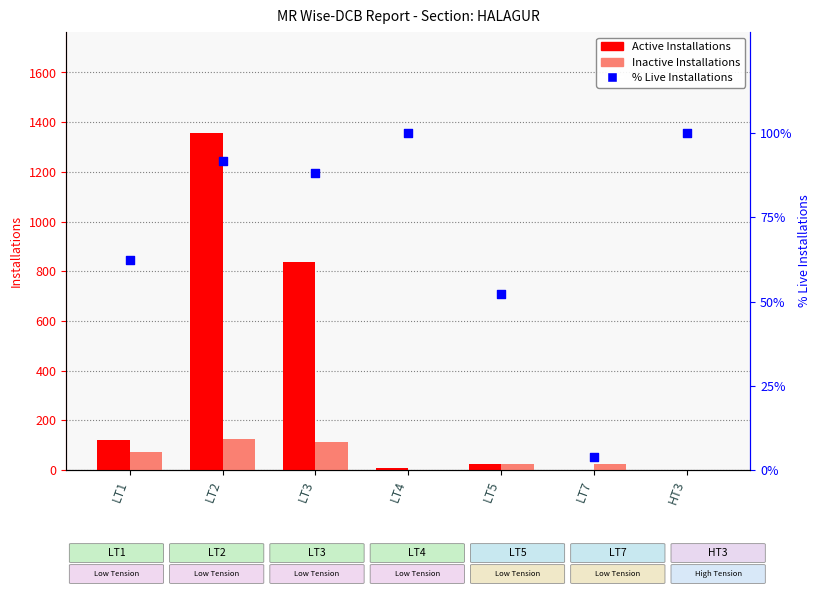

Which series has the widest spread of Y values?

Active Installations